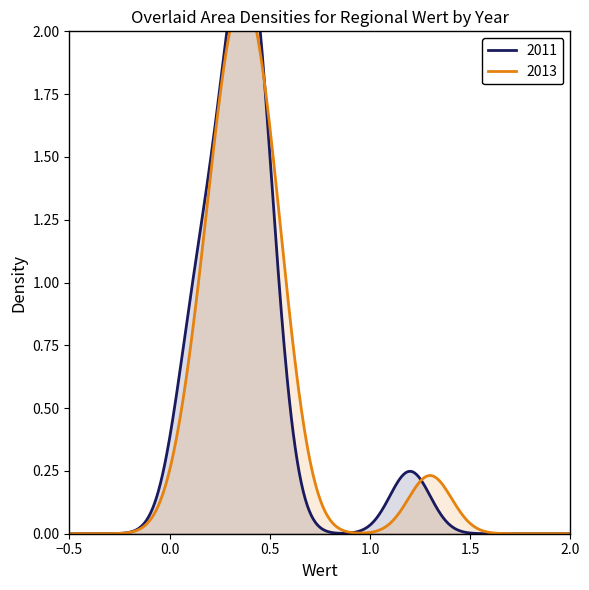

Reading right to left, transcribe all the data shown in this chart.

values_2011: 0.5	0.4	0.4	0.4	0.2	1.2	0.4	0.2	0.3	0.4	0.3	0.1	0.3	0.5	0.4	0.1
values_2013: 0.5	0.6	0.4	0.5	0.2	1.3	0.4	0.3	0.3	0.4	0.3	0.2	0.3	0.5	0.4	0.1